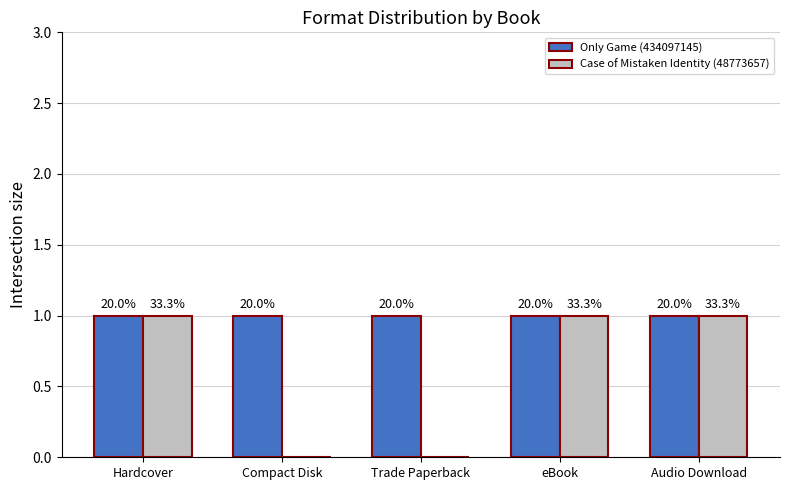

What are all the series names shown in the legend?

Only Game (434097145), Case of Mistaken Identity (48773657)